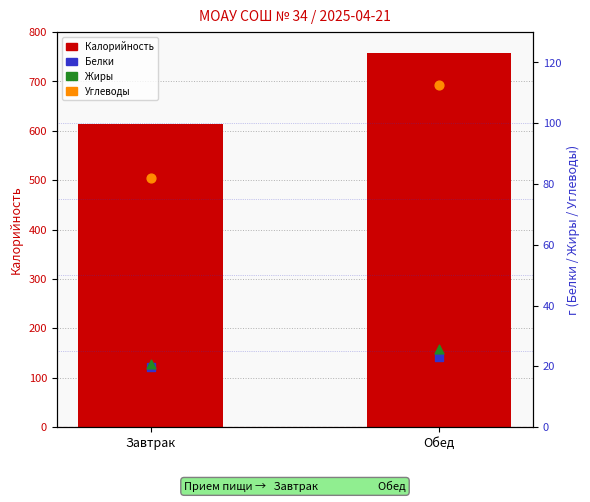

What are all the series names shown in the legend?

Калорийность, Белки, Жиры, Углеводы